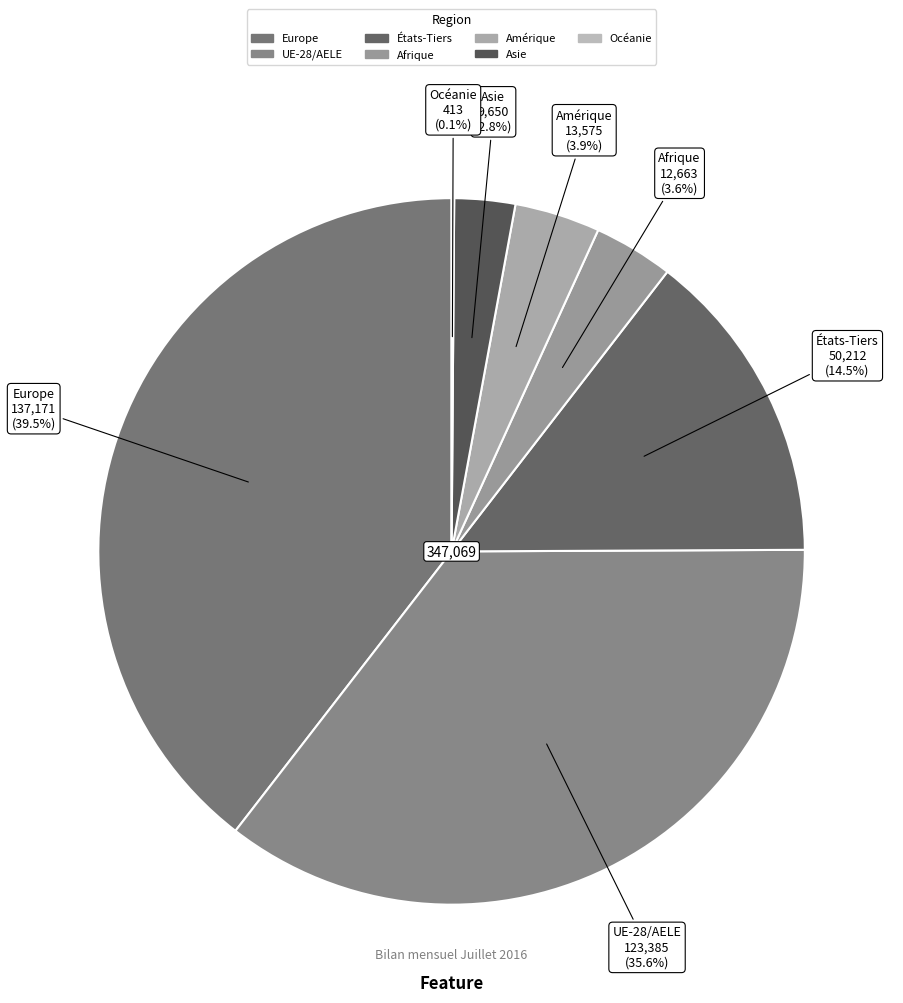

Which category has the biggest portion of the pie?

Europe